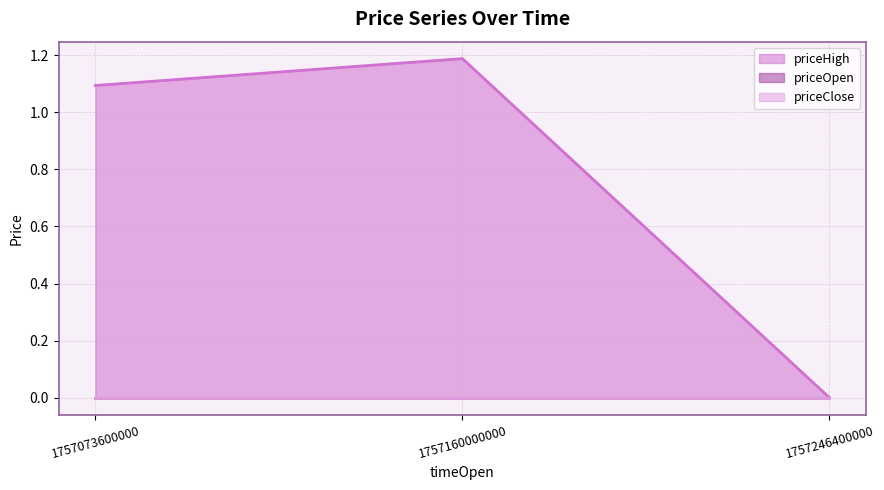

How many lines are shown in the chart?

3